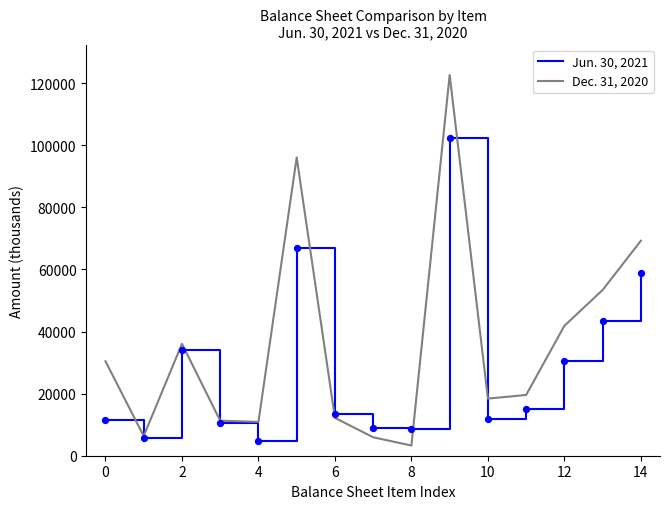

Which series has the largest total across all categories?

Dec. 31, 2020